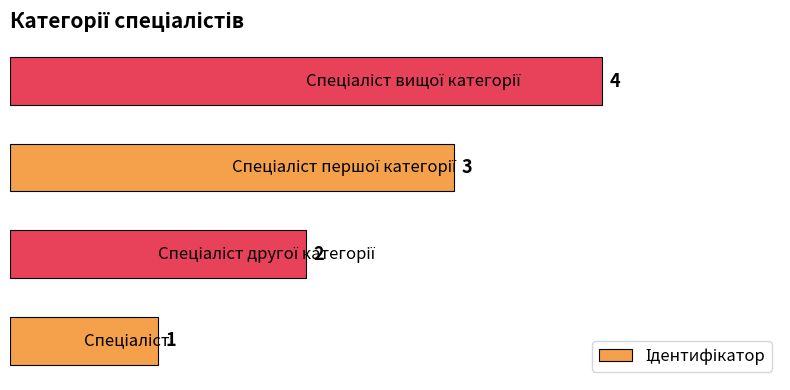

How many values are between 2 and 4?

3